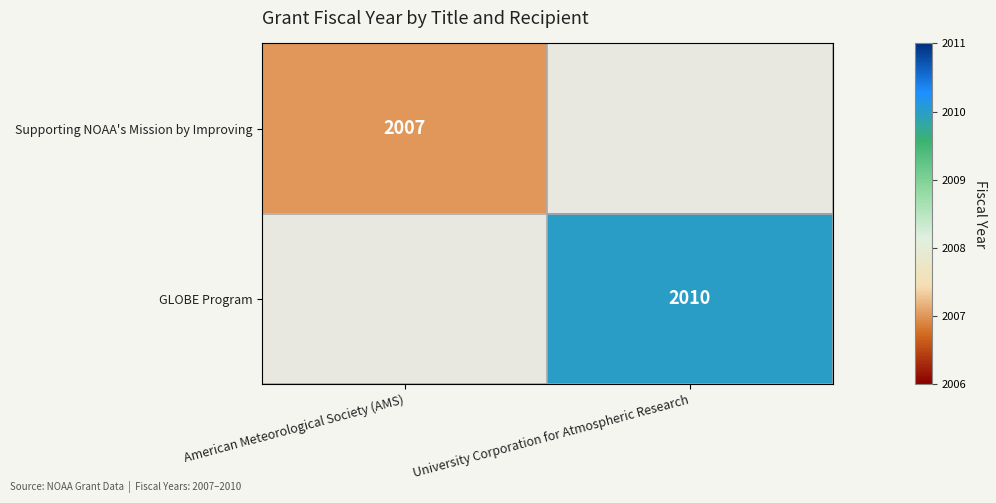

The value of Supporting NOAA's Mission by Improving at American Meteorological Society (AMS) is 746. True or false?

False